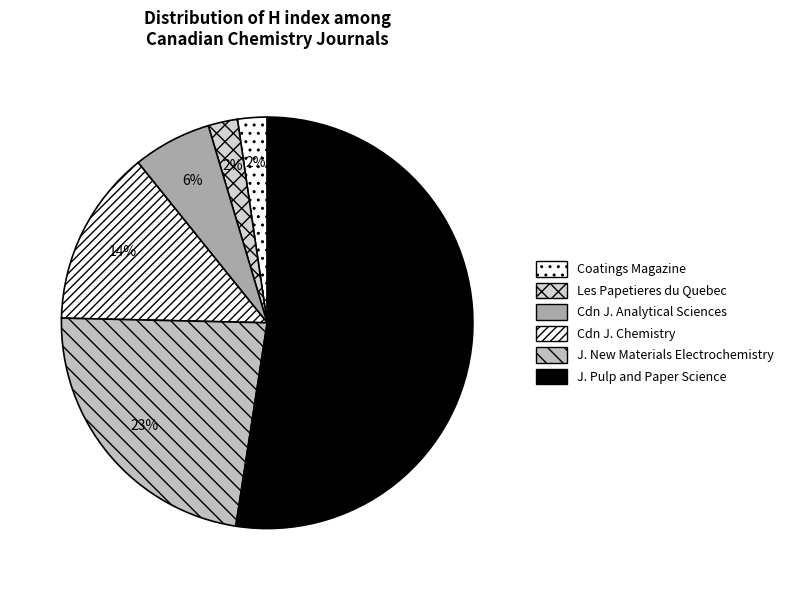

How many segments does this pie chart have?

6